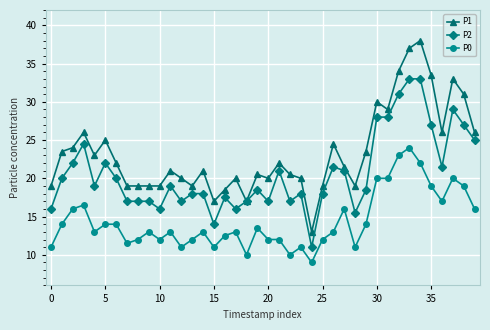

What is the greatest value displayed?

38.0